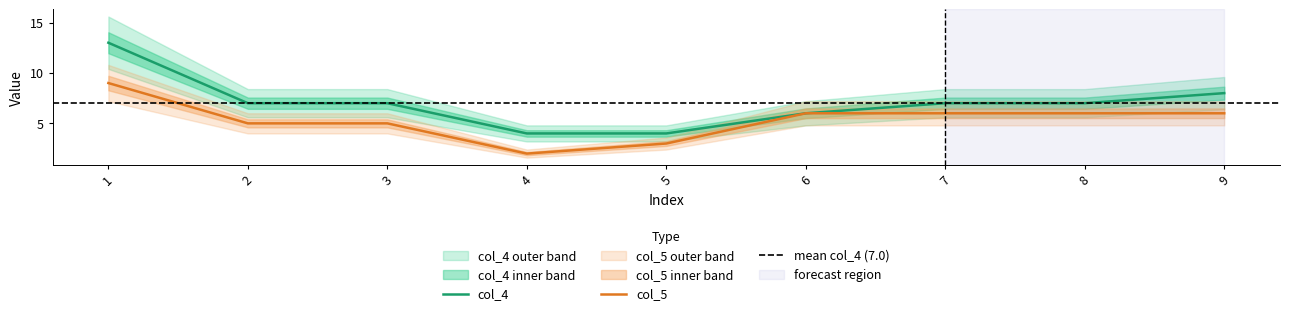

Which label corresponds to the smallest value in the chart?

4